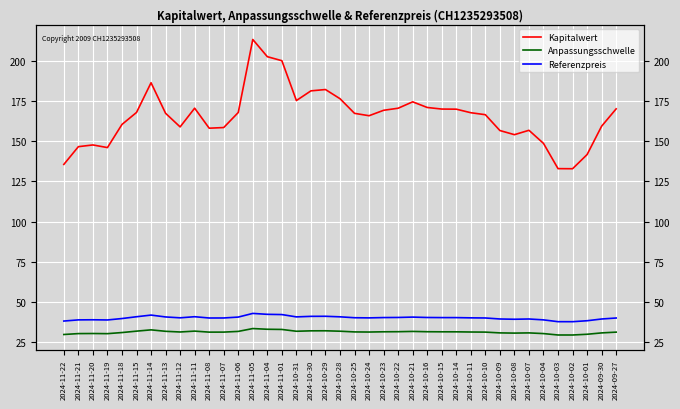

Reading left to right, transcribe all the data shown in this chart.

Kapitalwert: 2024-11-22=135.6	2024-11-21=146.7	2024-11-20=147.8	2024-11-19=146.1	2024-11-18=160.5	2024-11-15=168.0	2024-11-14=186.5	2024-11-13=167.5	2024-11-12=159.0	2024-11-11=170.7	2024-11-08=158.2	2024-11-07=158.6	2024-11-06=168.0	2024-11-05=213.4	2024-11-04=202.7	2024-11-01=200.2	2024-10-31=175.4	2024-10-30=181.4	2024-10-29=182.3	2024-10-28=176.6	2024-10-25=167.4	2024-10-24=166.0	2024-10-23=169.3	2024-10-22=170.6	2024-10-21=174.6	2024-10-16=171.1	2024-10-15=170.1	2024-10-14=170.0	2024-10-11=167.8	2024-10-10=166.6	2024-10-09=156.7	2024-10-08=154.2	2024-10-07=156.9	2024-10-04=148.7	2024-10-03=133.0	2024-10-02=132.9	2024-10-01=141.8	2024-09-30=159.4	2024-09-27=170.2
Anpassungsschwelle: 2024-11-22=29.7	2024-11-21=30.3	2024-11-20=30.3	2024-11-19=30.2	2024-11-18=30.9	2024-11-15=31.8	2024-11-14=32.6	2024-11-13=31.7	2024-11-12=31.3	2024-11-11=31.8	2024-11-08=31.2	2024-11-07=31.2	2024-11-06=31.6	2024-11-05=33.4	2024-11-04=33.0	2024-11-01=32.9	2024-10-31=31.7	2024-10-30=32.0	2024-10-29=32.0	2024-10-28=31.8	2024-10-25=31.3	2024-10-24=31.2	2024-10-23=31.4	2024-10-22=31.5	2024-10-21=31.6	2024-10-16=31.4	2024-10-15=31.4	2024-10-14=31.4	2024-10-11=31.3	2024-10-10=31.2	2024-10-09=30.7	2024-10-08=30.6	2024-10-07=30.7	2024-10-04=30.3	2024-10-03=29.4	2024-10-02=29.4	2024-10-01=29.9	2024-09-30=30.7	2024-09-27=31.2
Referenzpreis: 2024-11-22=38.1	2024-11-21=38.8	2024-11-20=38.9	2024-11-19=38.8	2024-11-18=39.6	2024-11-15=40.8	2024-11-14=41.8	2024-11-13=40.6	2024-11-12=40.1	2024-11-11=40.8	2024-11-08=40.0	2024-11-07=40.0	2024-11-06=40.6	2024-11-05=42.8	2024-11-04=42.3	2024-11-01=42.1	2024-10-31=40.7	2024-10-30=41.0	2024-10-29=41.1	2024-10-28=40.7	2024-10-25=40.2	2024-10-24=40.1	2024-10-23=40.3	2024-10-22=40.3	2024-10-21=40.5	2024-10-16=40.3	2024-10-15=40.2	2024-10-14=40.2	2024-10-11=40.1	2024-10-10=40.0	2024-10-09=39.4	2024-10-08=39.2	2024-10-07=39.4	2024-10-04=38.8	2024-10-03=37.7	2024-10-02=37.7	2024-10-01=38.3	2024-09-30=39.4	2024-09-27=40.0